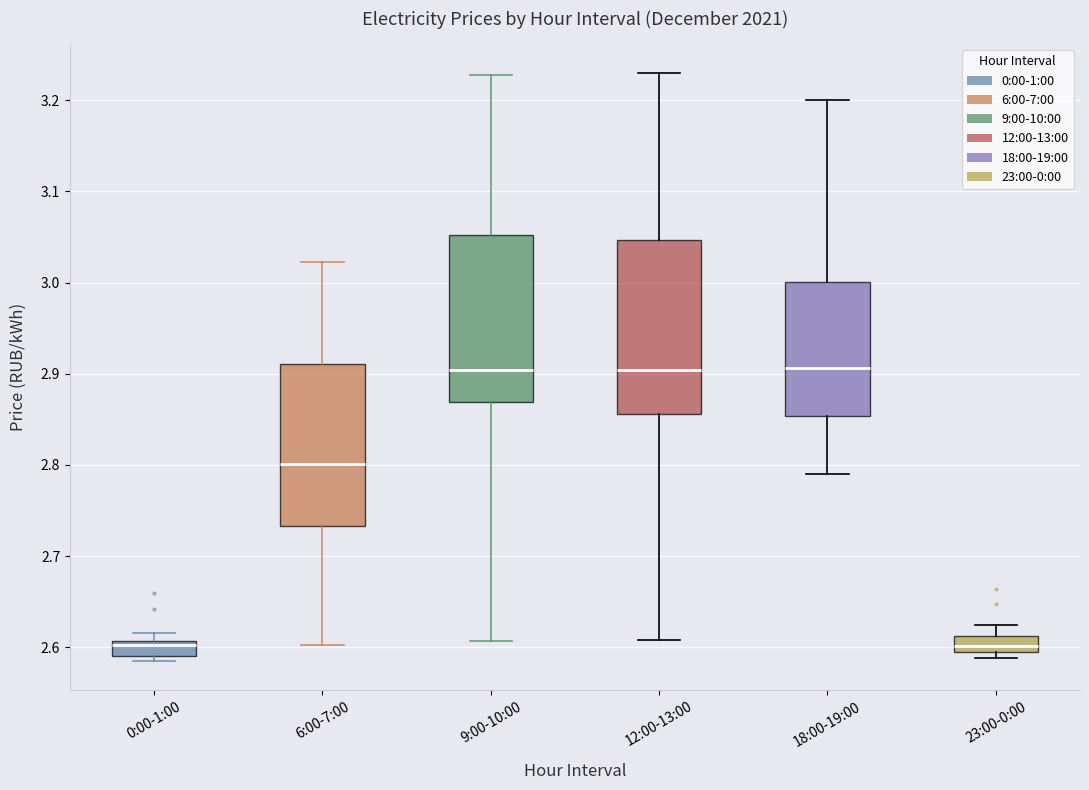

Reading left to right, read every box against the y-axis: the position of its median line, the range the box covers, and the ends of its whiskers. The values are not printed on the chart, so give them approximately, as read against the axis.

0:00-1:00: median 2.60, box 2.59 to 2.61, whiskers 2.59 (just below the box's lower edge) to 2.62
6:00-7:00: median 2.80, box 2.73 to 2.91, whiskers 2.60 to 3.02
9:00-10:00: median 2.90, box 2.87 to 3.05, whiskers 2.61 to 3.23
12:00-13:00: median 2.90, box 2.86 to 3.05, whiskers 2.61 to 3.23
18:00-19:00: median 2.91, box 2.85 to 3.00, whiskers 2.79 to 3.20
23:00-0:00: median 2.60, box 2.59 to 2.61, whiskers 2.59 (just below the box's lower edge) to 2.62